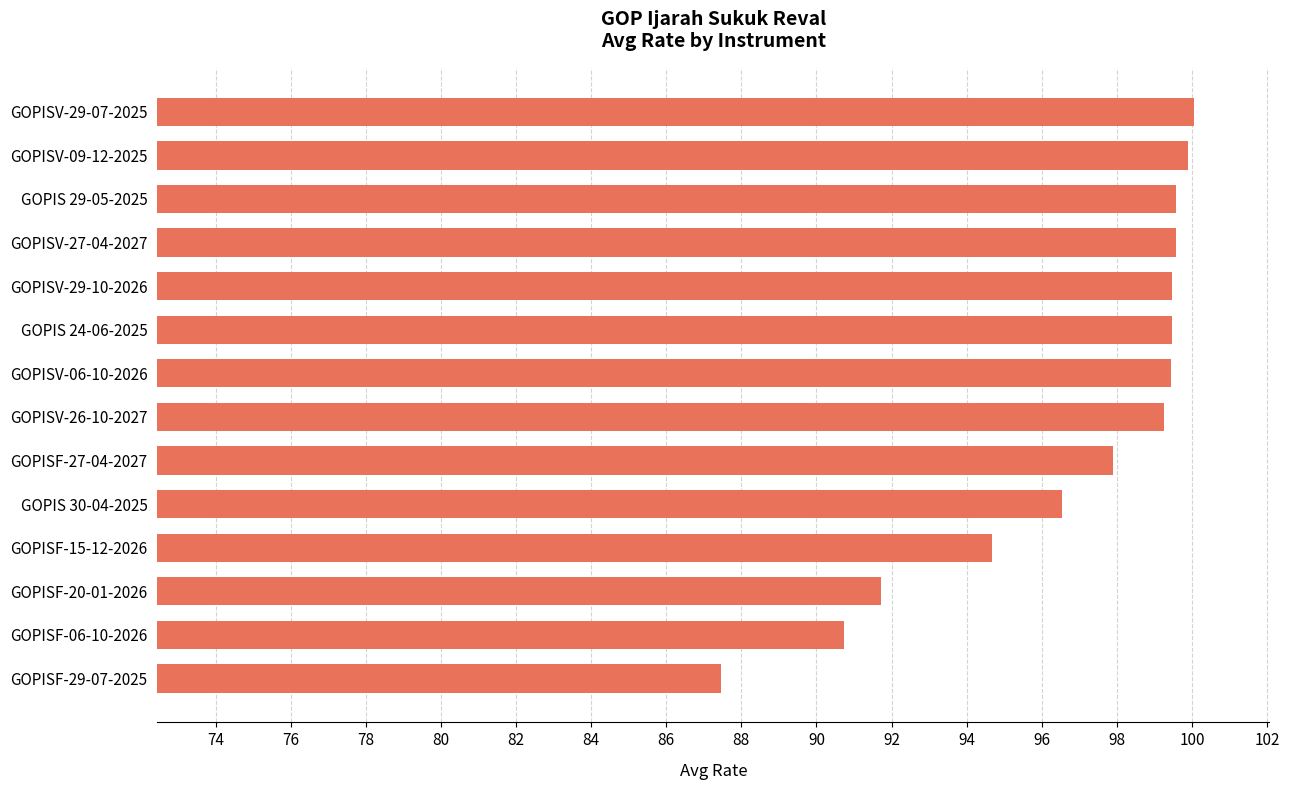

What is the average value?

96.8